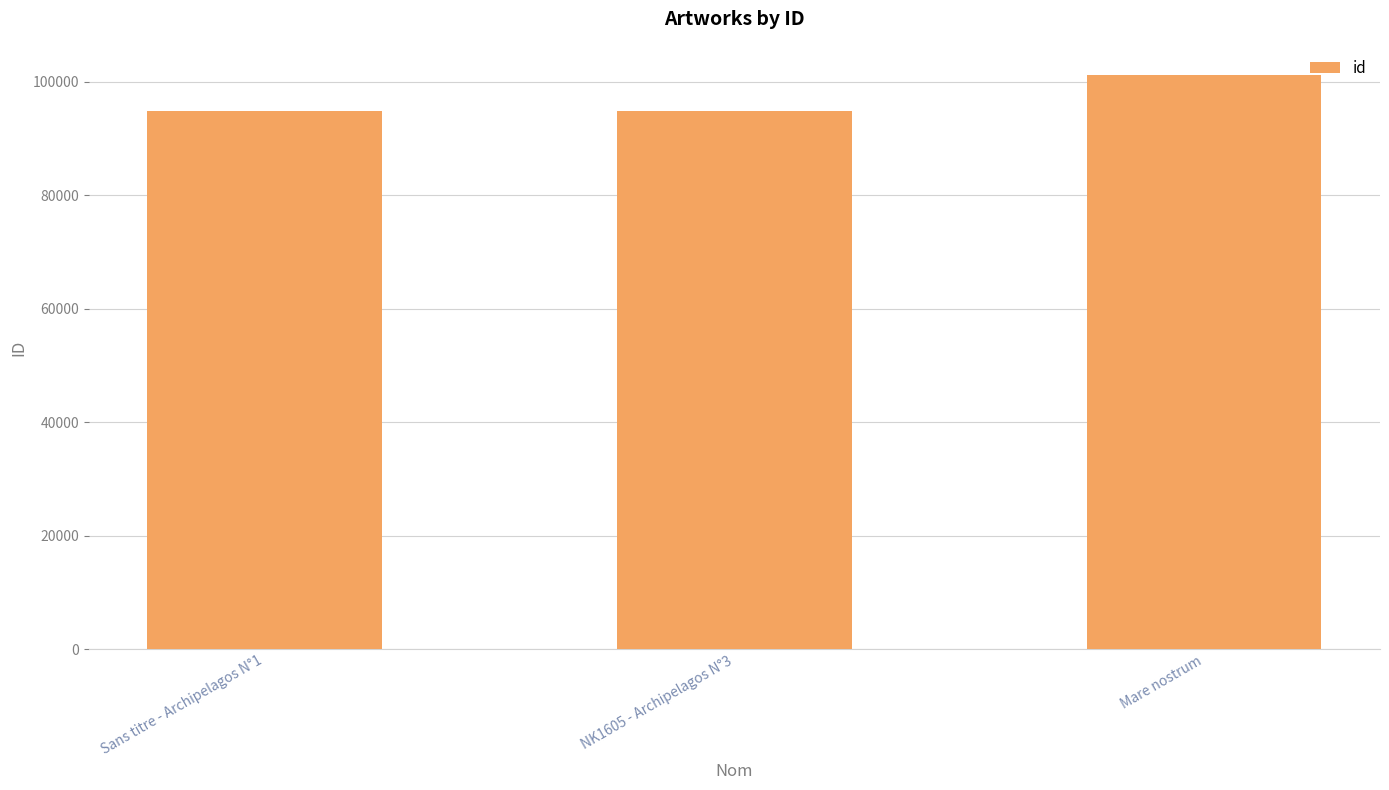

At which label is the value closest to 98118?

Sans titre - Archipelagos N°1